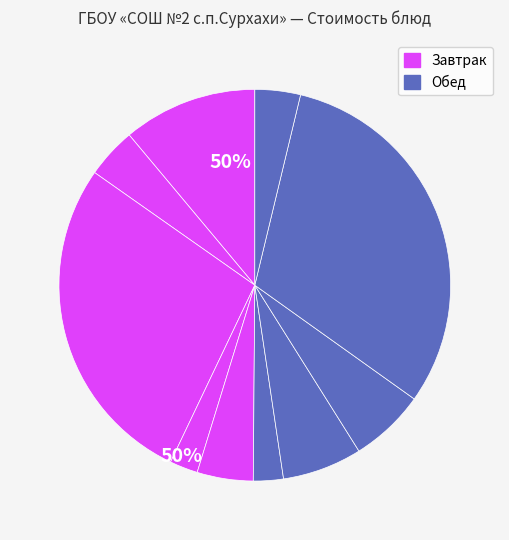

Does any single category account for the majority?

No